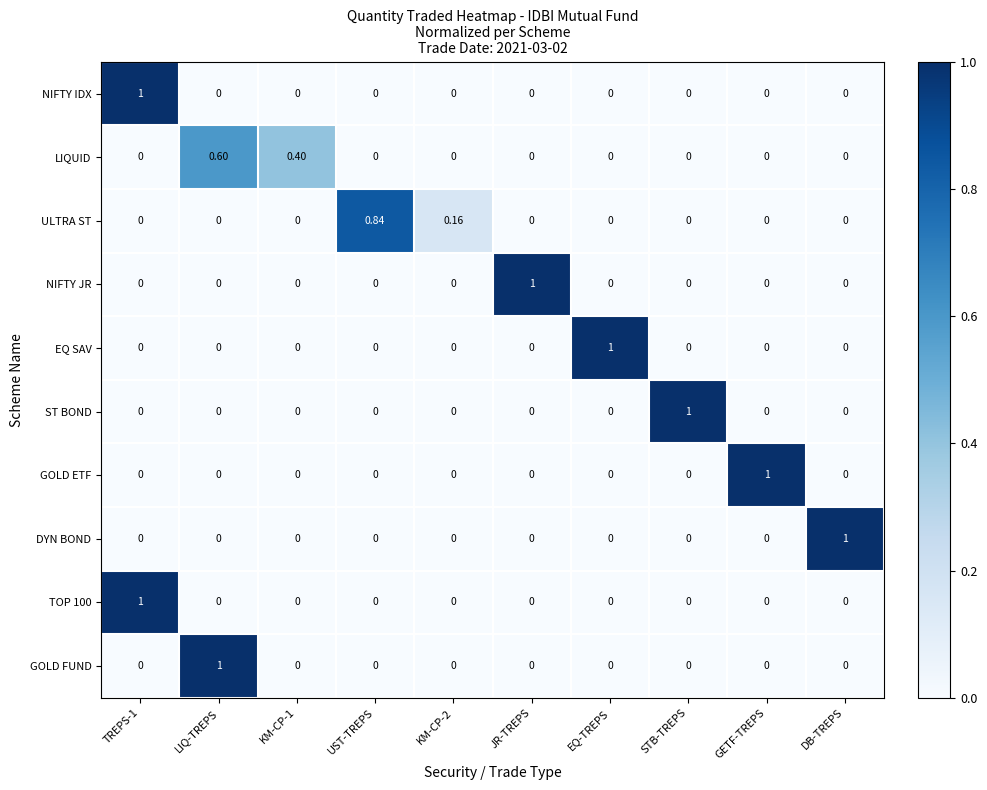

Between KM-CP-2 and STB-TREPS, which series saw the biggest shift?

ST BOND